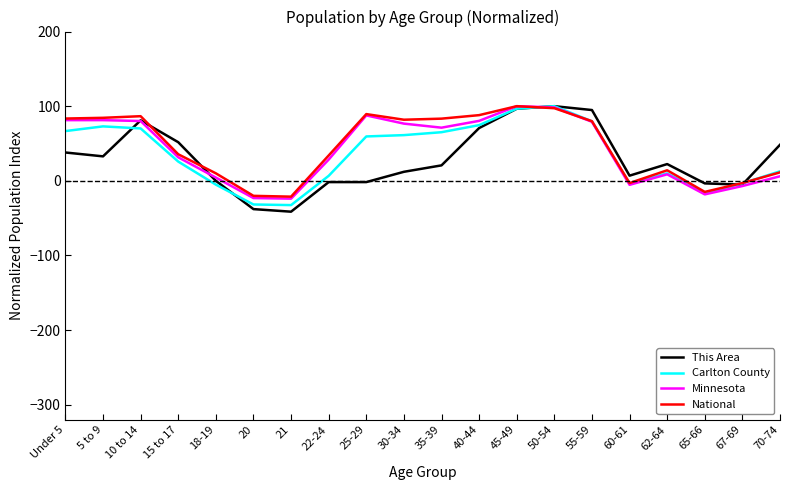

The value of This Area at 35-39 is 20.7. True or false?

True